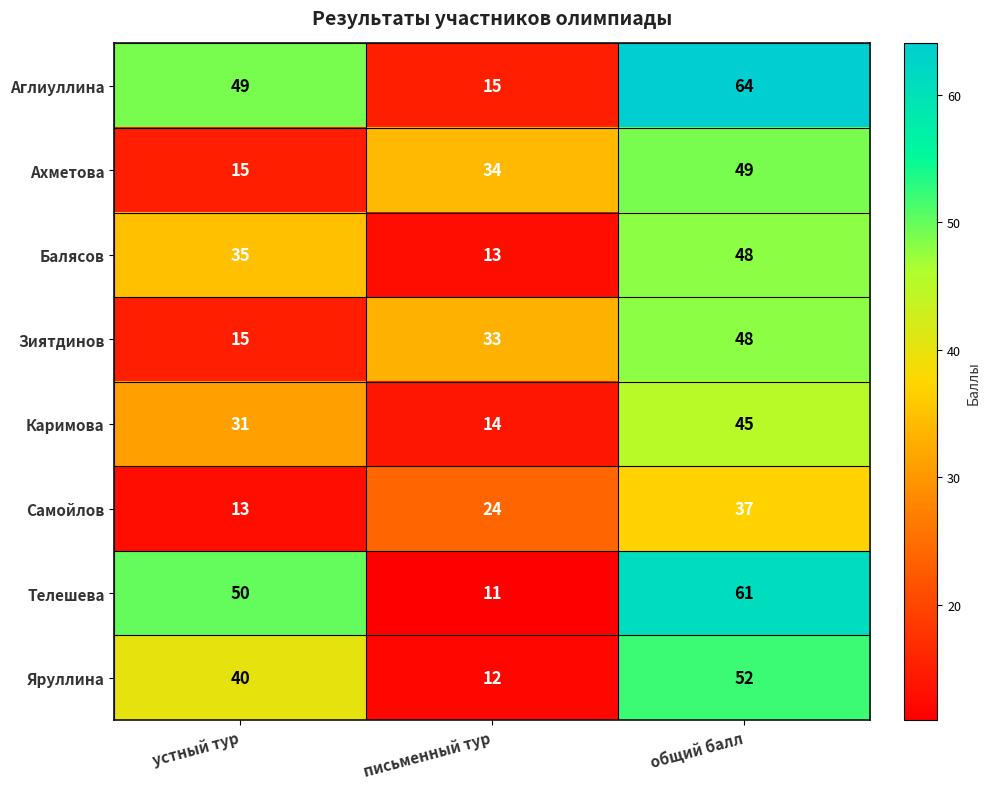

What is the difference between the maximum and minimum values in the Зиятдинов series?

33